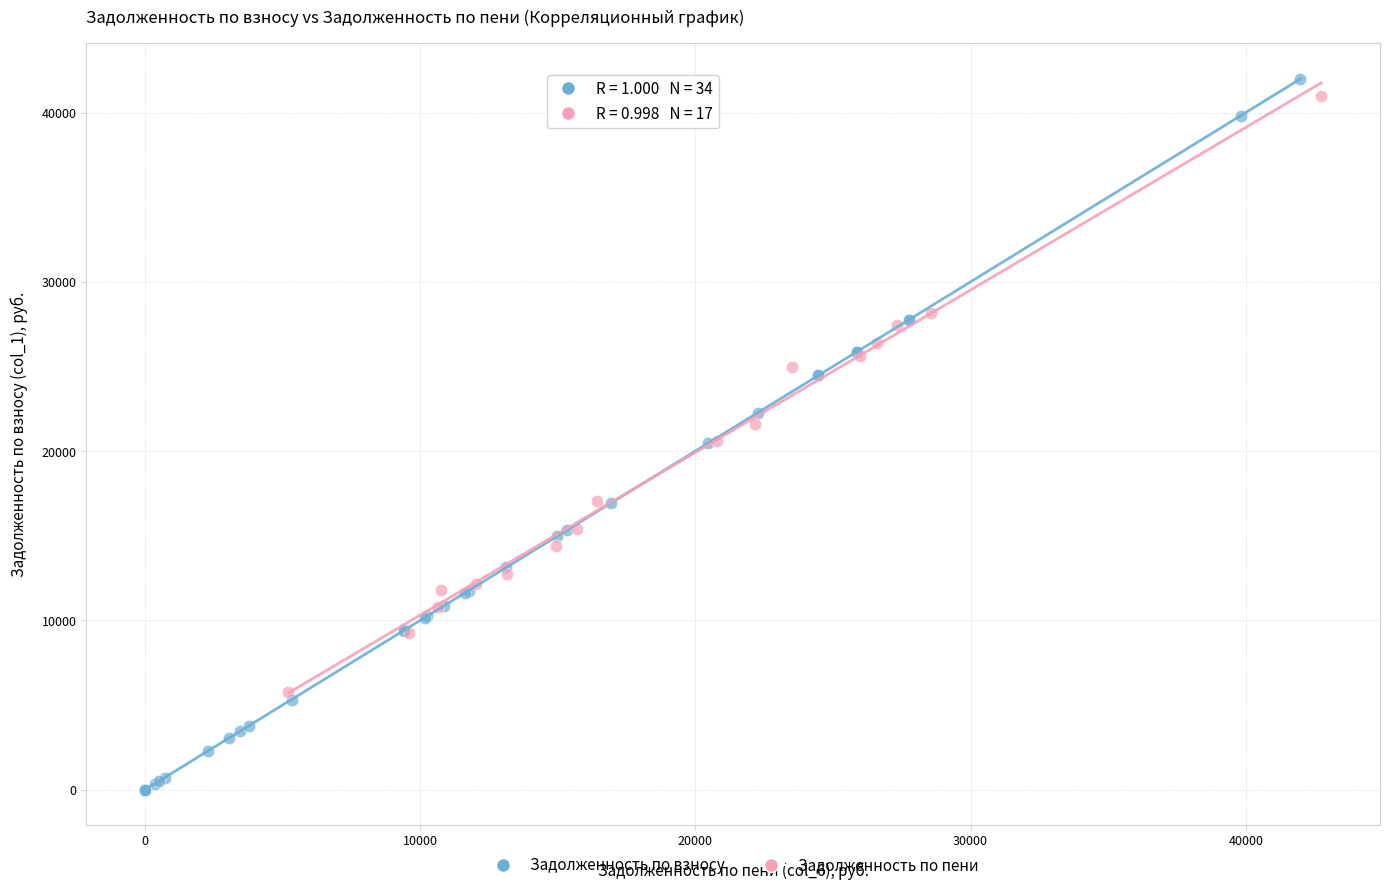

Which series has the widest spread of Y values?

Задолженность по взносу